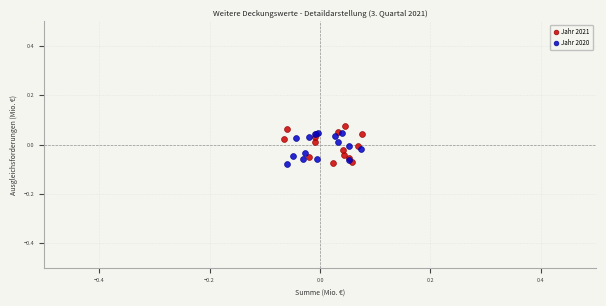

Which series contains the highest Y value?

Jahr 2021